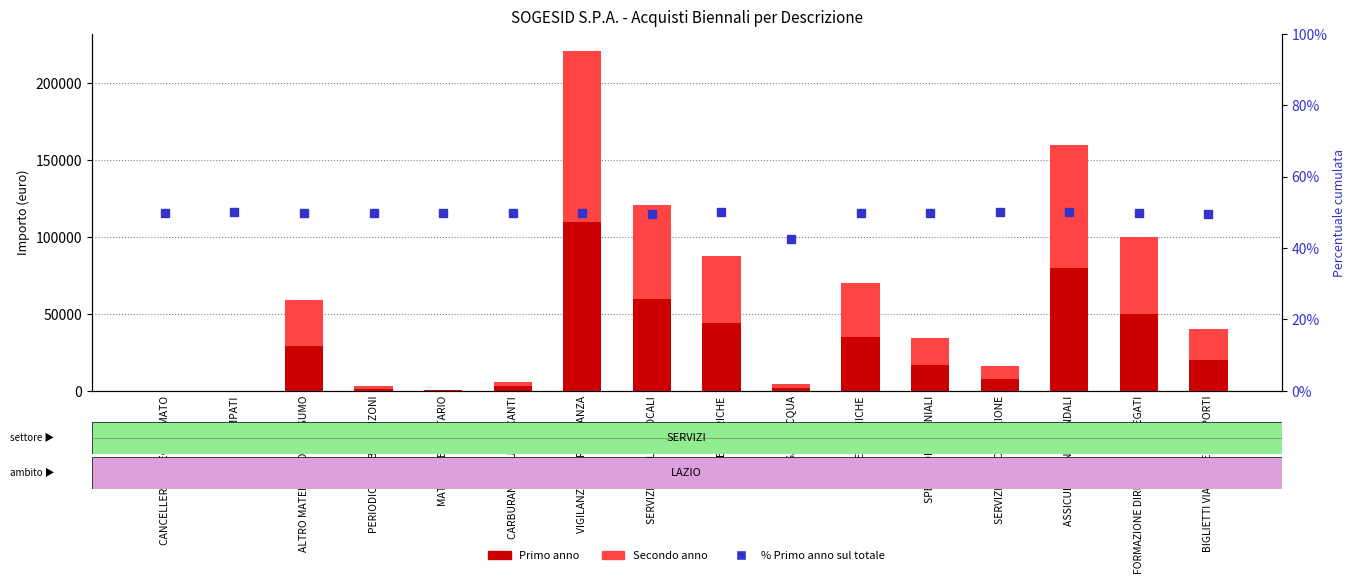

How many data points in % Primo anno sul totale are less than 49?

1